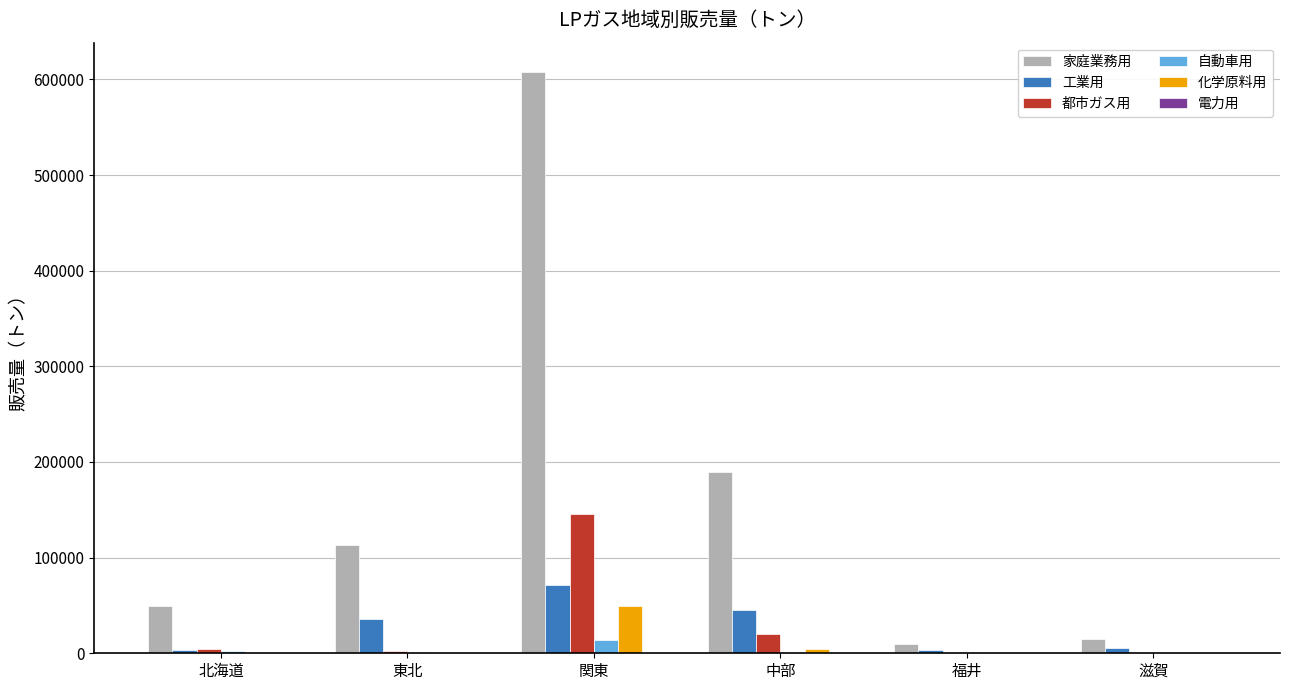

Is it true that 家庭業務用 equals 607996 at 関東?

True